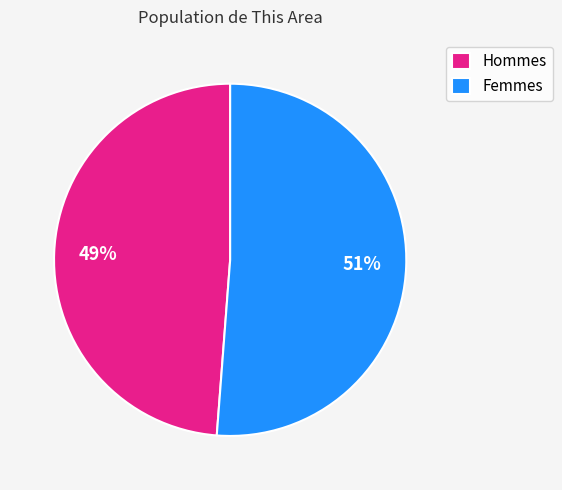

Which slice is the largest?

Femmes